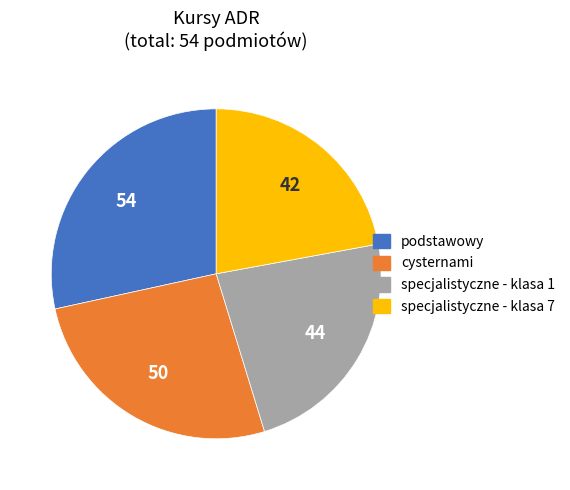

True or false: specjalistyczne - klasa 1 accounts for 23% of the total.

True